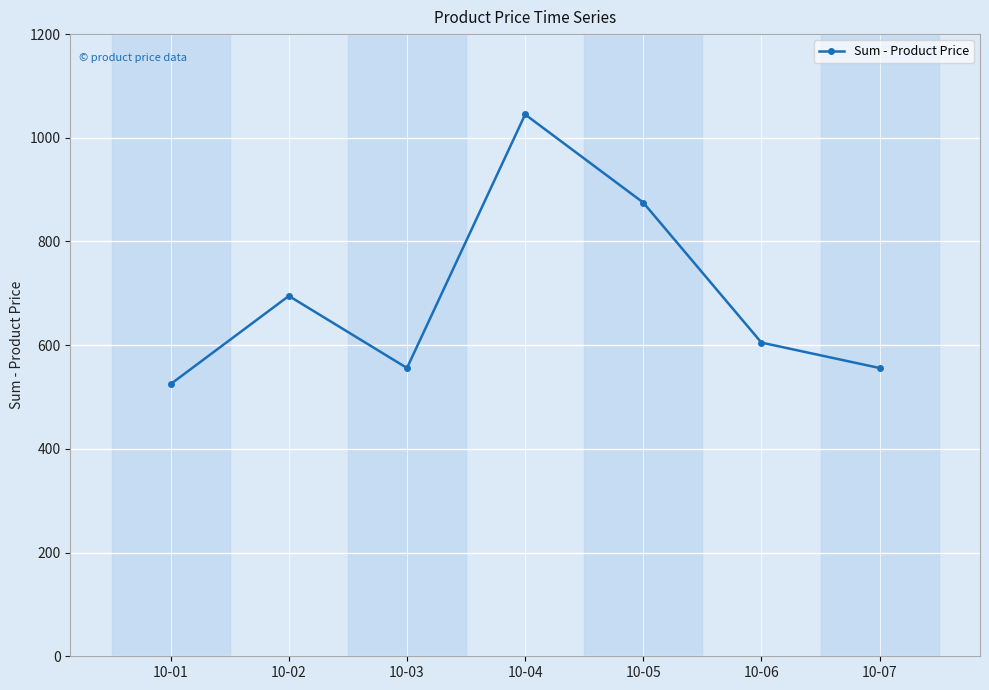

Reading left to right, transcribe all the data shown in this chart.

525	695	556	1045	875	605	556